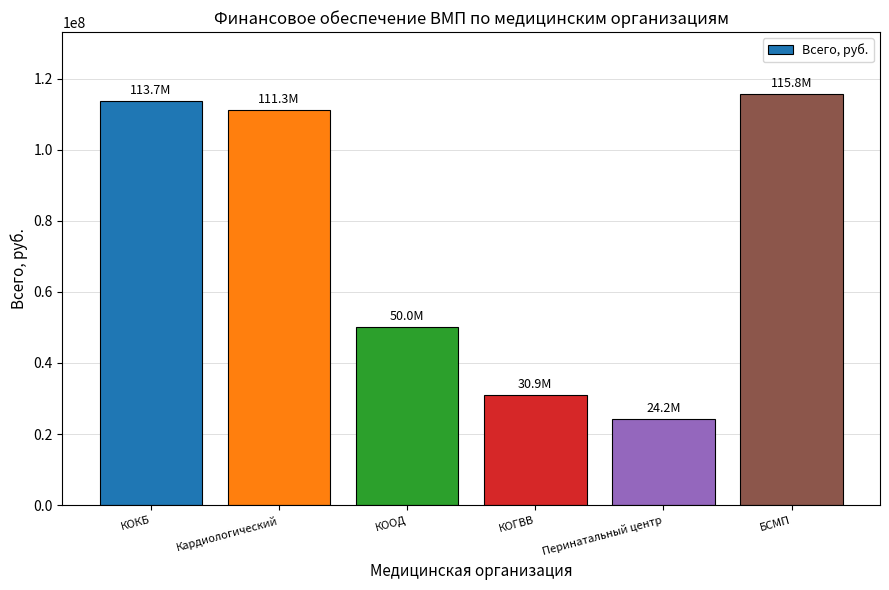

What is the difference between the values at КОГВВ and КОКБ?

82785955.8